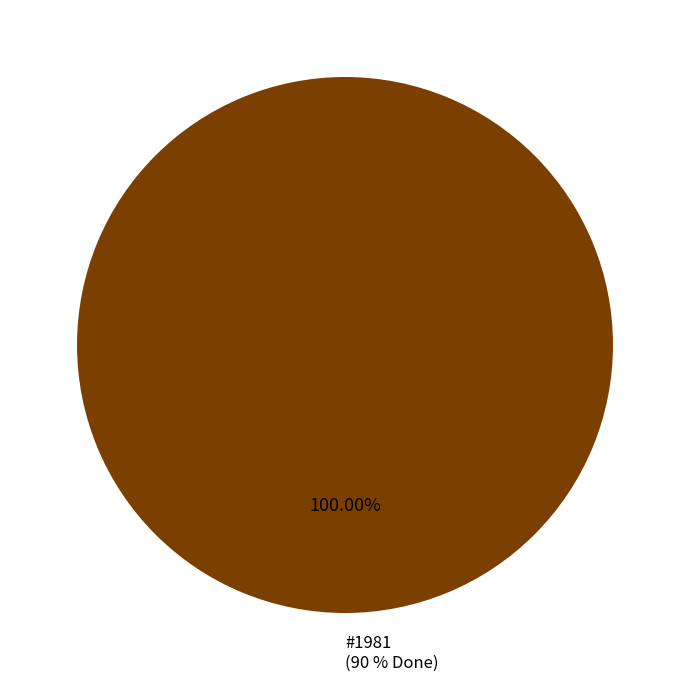

True or false: 2116 accounts for 1% of the total.

False